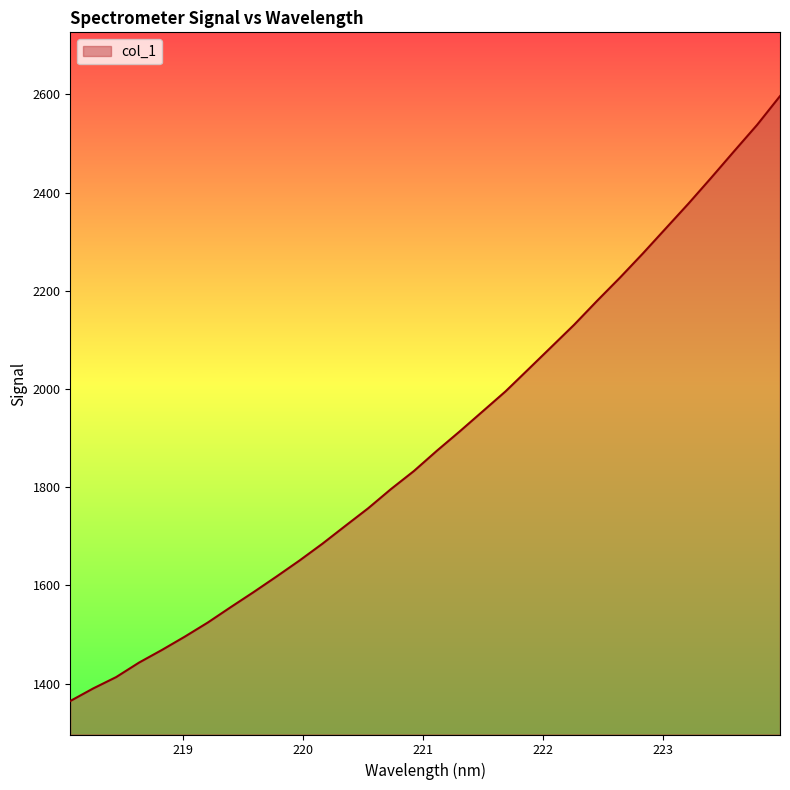

What is the maximum value shown in the chart?

2596.6